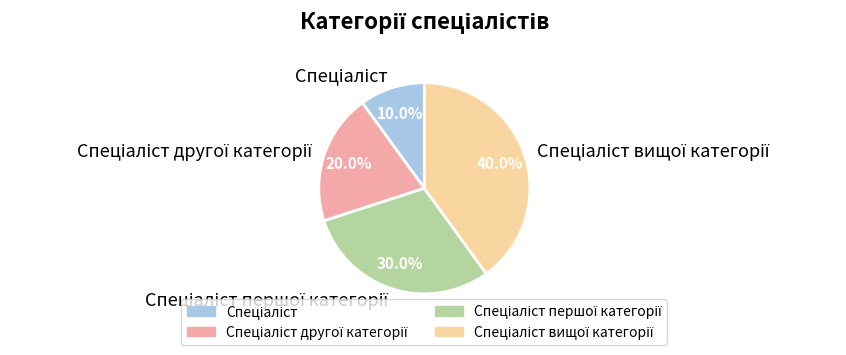

Is there a majority slice in this chart?

No